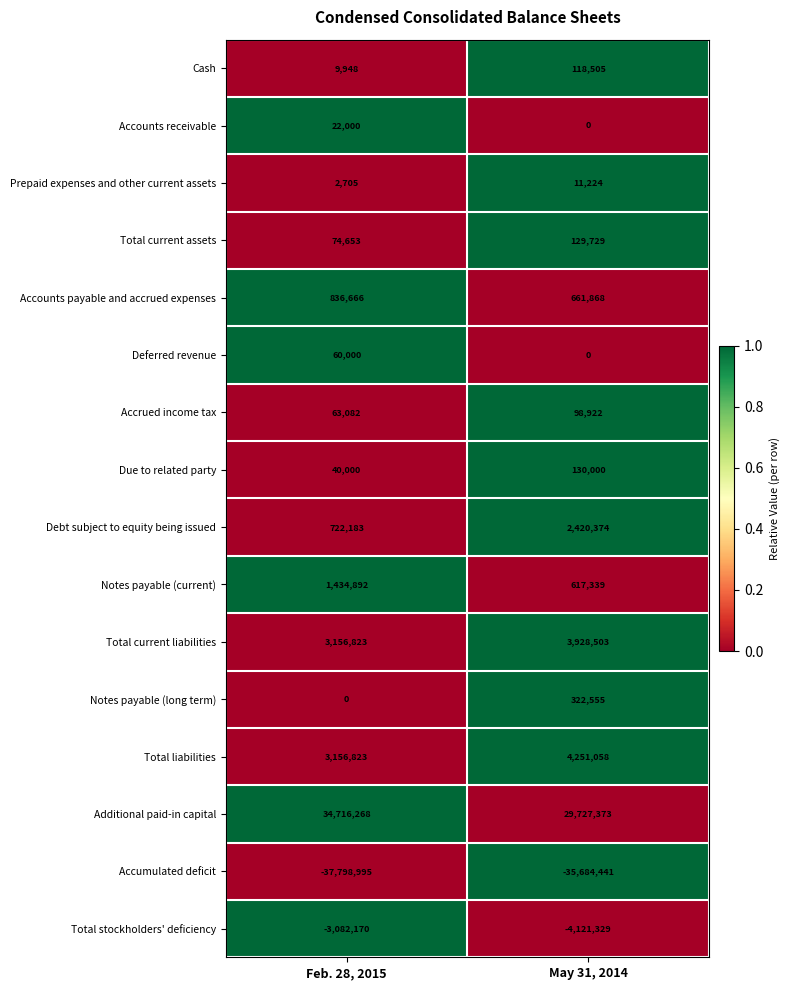

True or false: Due to related party has a value of 130000 at May 31, 2014.

True